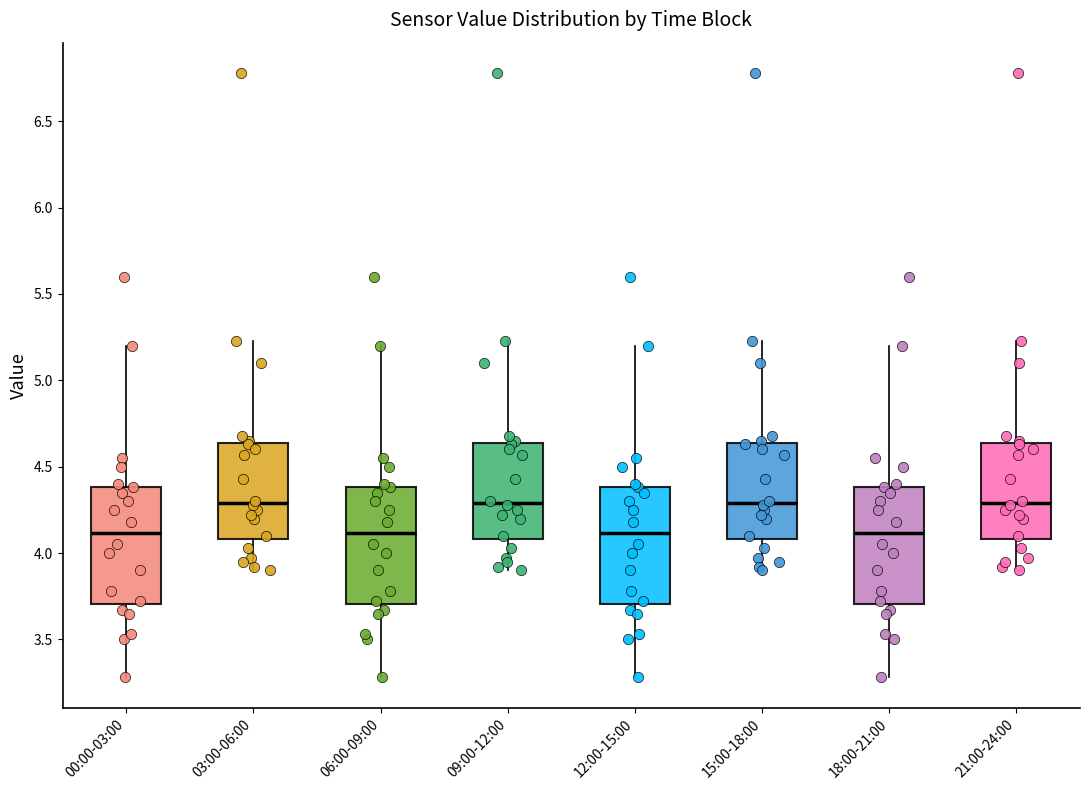

Where is the lower edge of the box for 03:00-06:00 on the y-axis? The values are not printed on the chart, so give them approximately, as read against the axis.

4.10